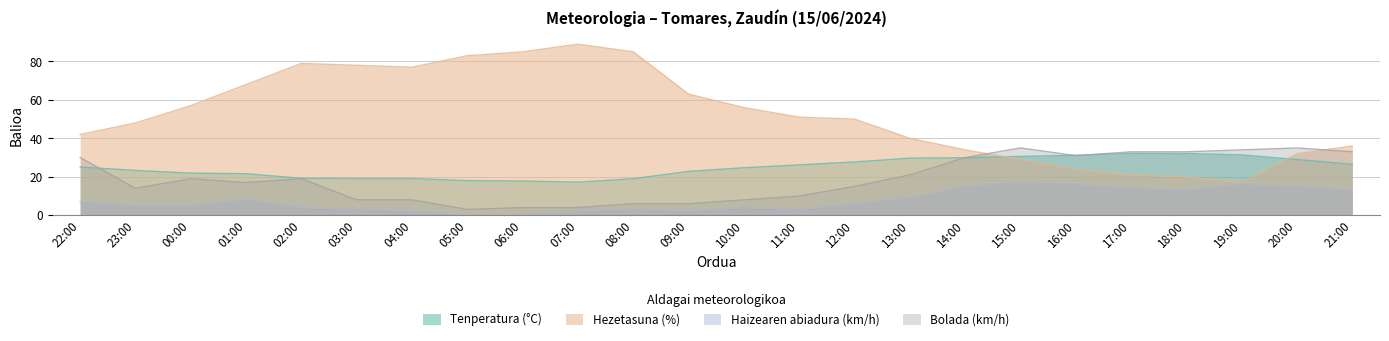

What is the label of the 6th point from the right?

16:00